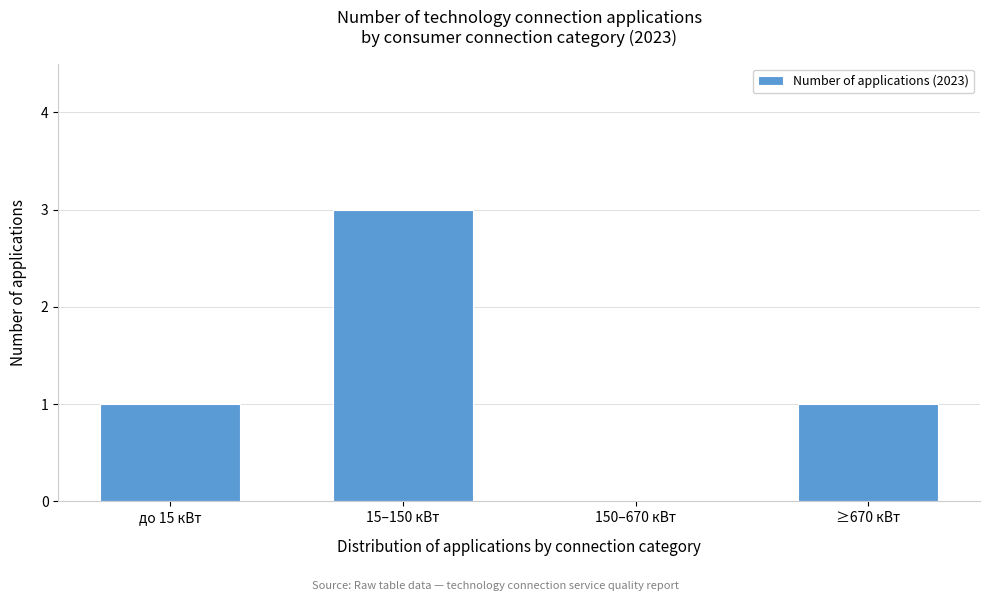

Reading left to right, list all the values displayed in this chart.

до 15 кВт=1	15–150 кВт=3	150–670 кВт=0	≥670 кВт=1